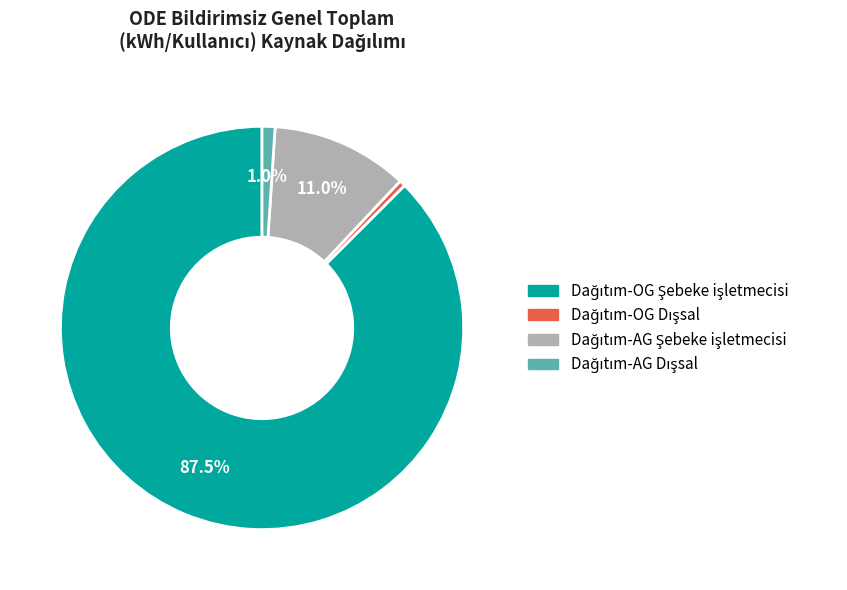

Is there a majority slice in this chart?

Yes